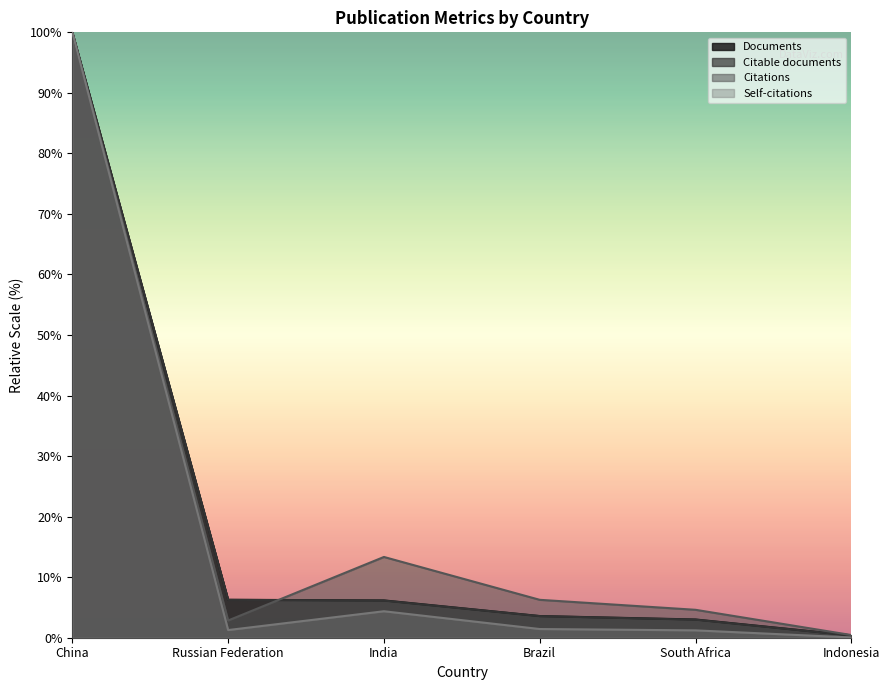

Which series has the largest range (max minus min)?

Self-citations